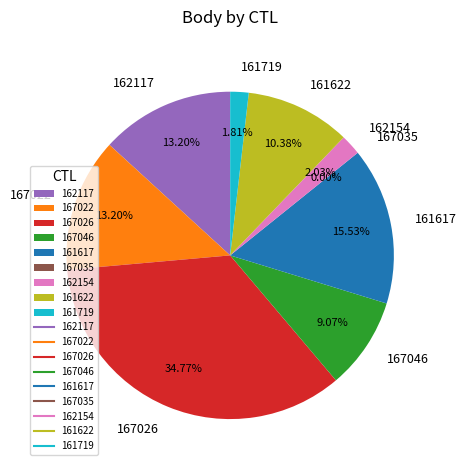

Count the number of slices in the pie.

9